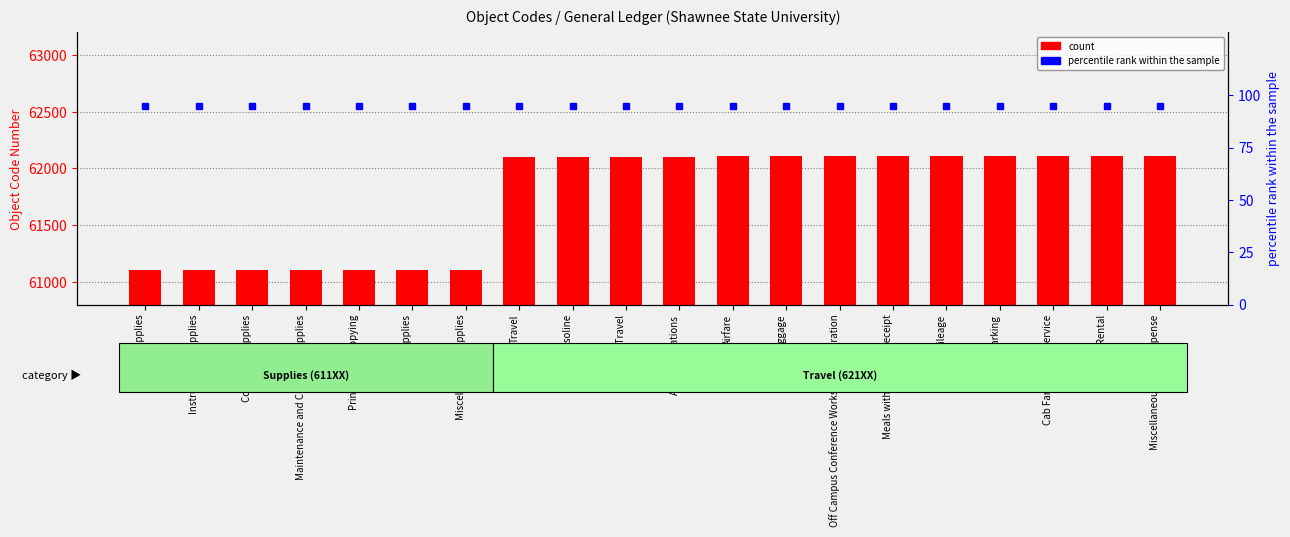

What is the minimum value shown in the chart?

95